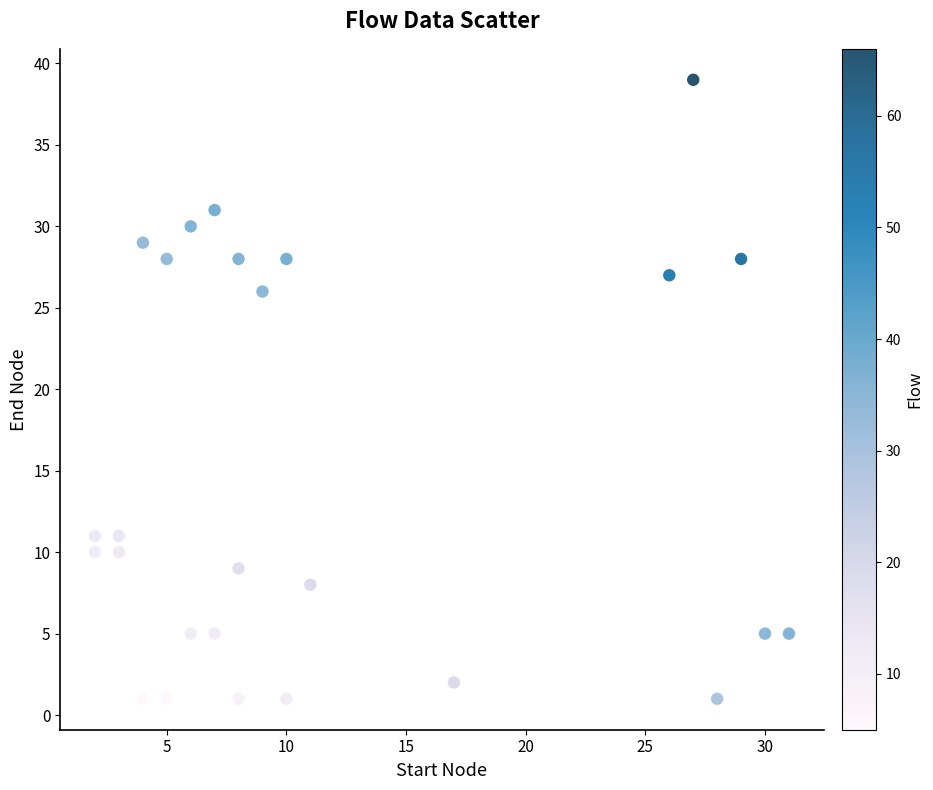

What is the range of Y values (max minus min)?

38